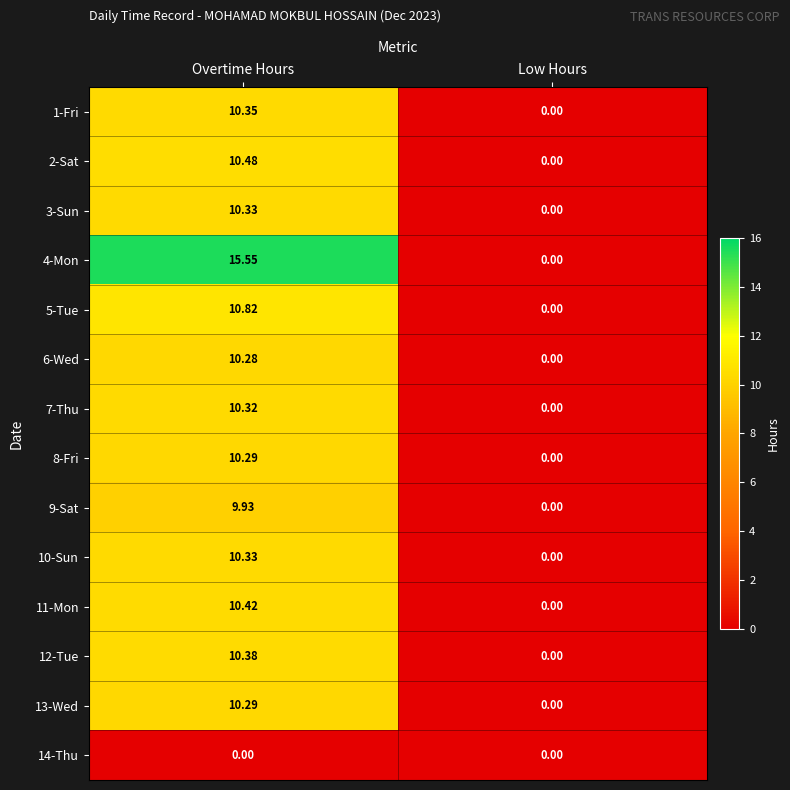

List the labels in order of 6-Wed value, largest first.

Overtime Hours, Low Hours